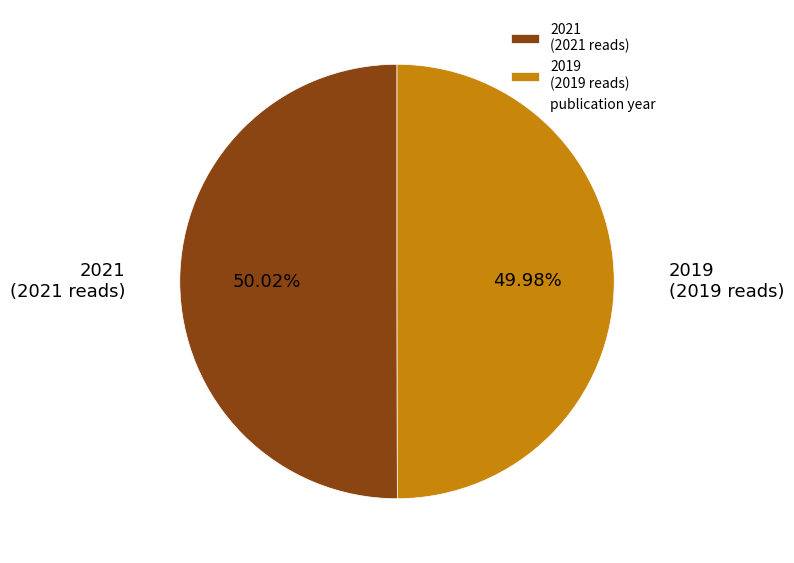

To the nearest percent, what is the average slice percentage?

50%